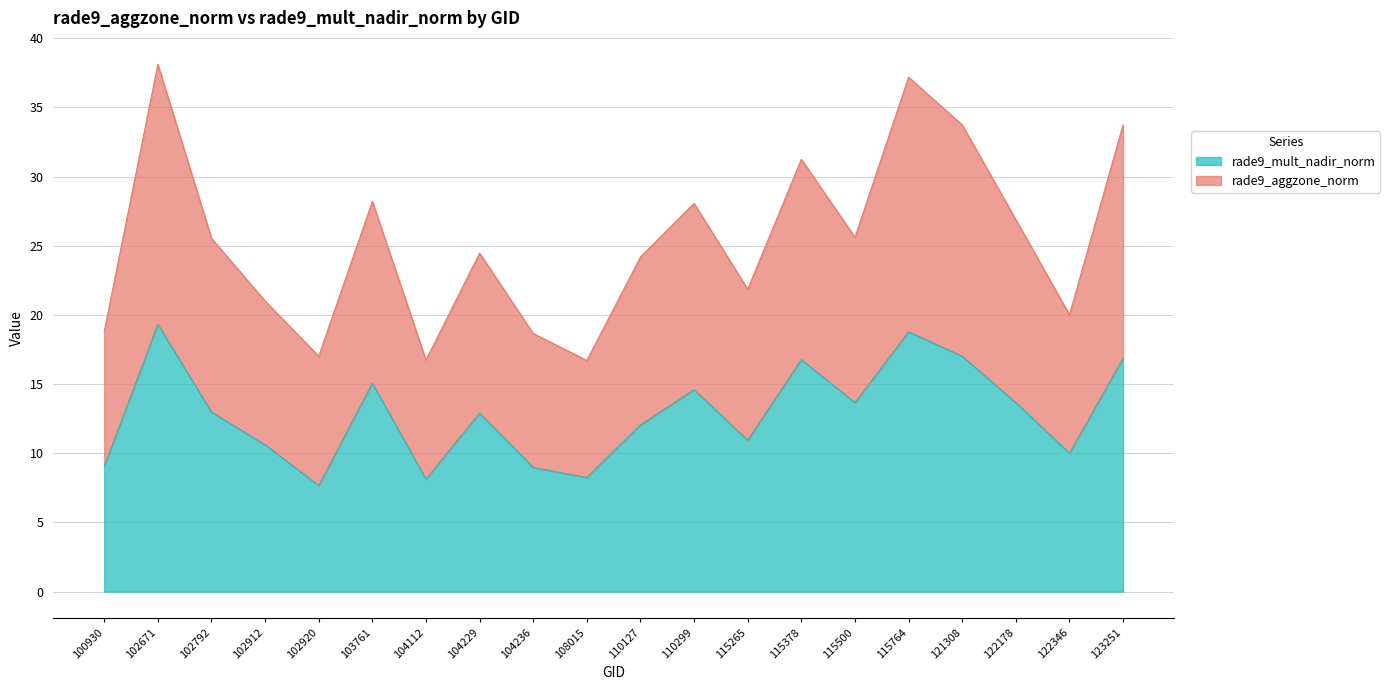

The rade9_aggzone_norm series shows 10.6 at 122178. True or false?

False